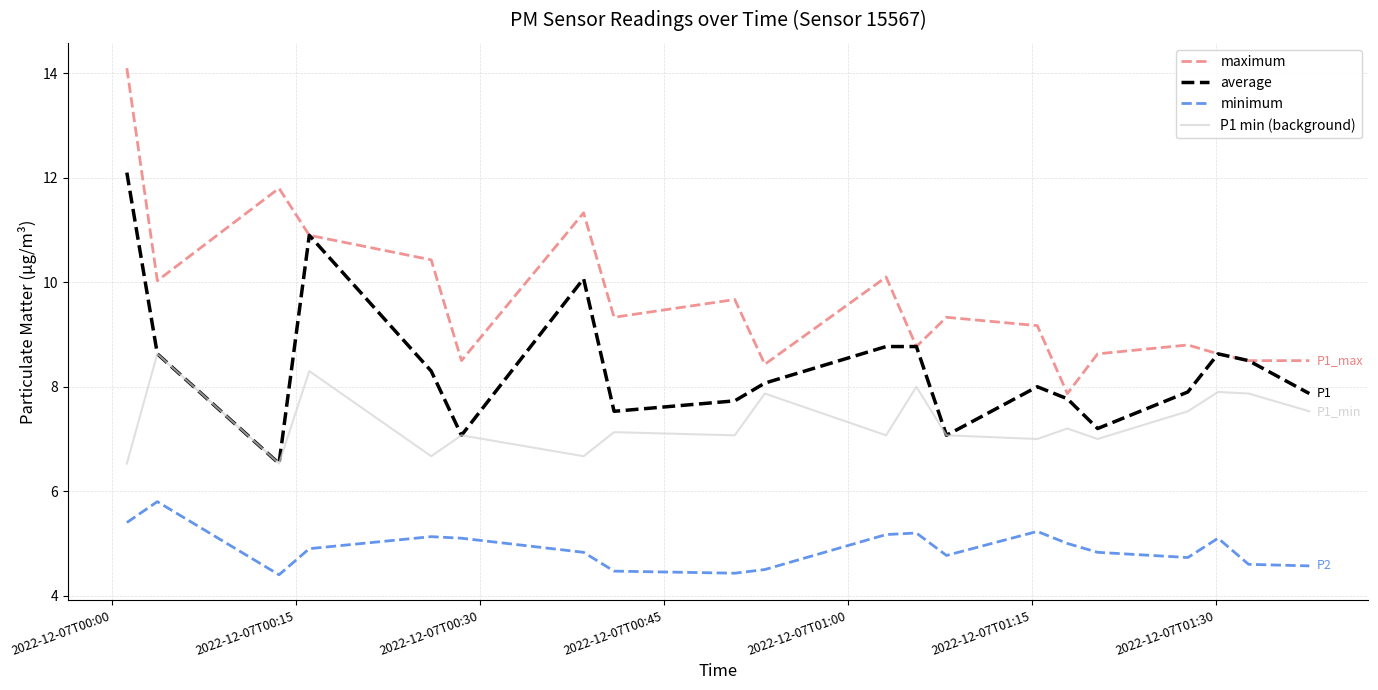

List the series in order of their peak value, highest first.

maximum, average, P1 min (background), minimum